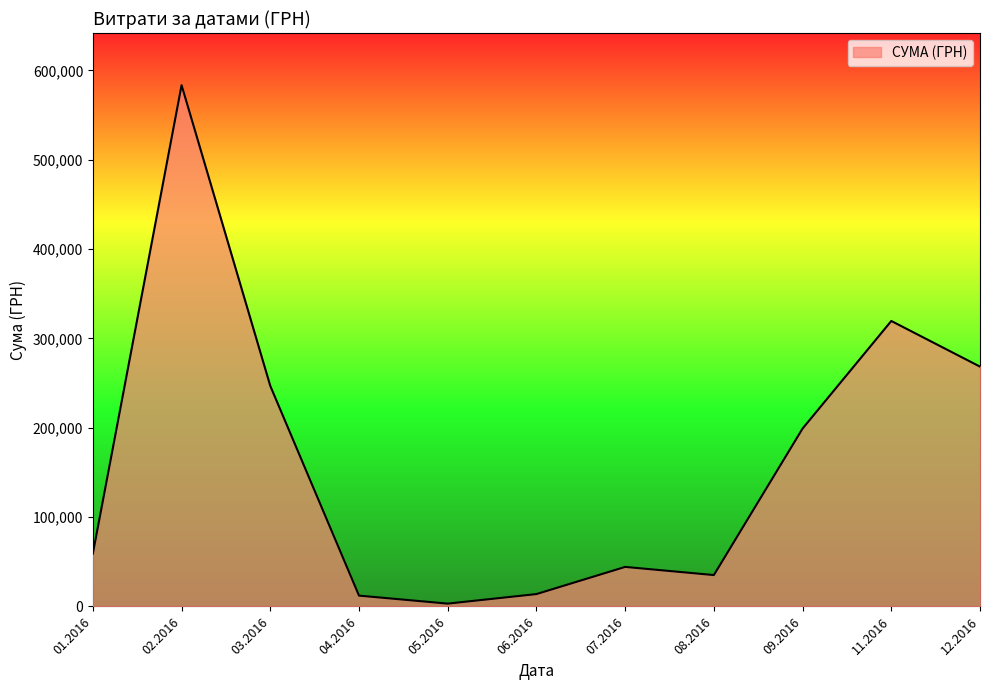

What is the difference between the values at 09.2016 and 01.2016?

139922.3